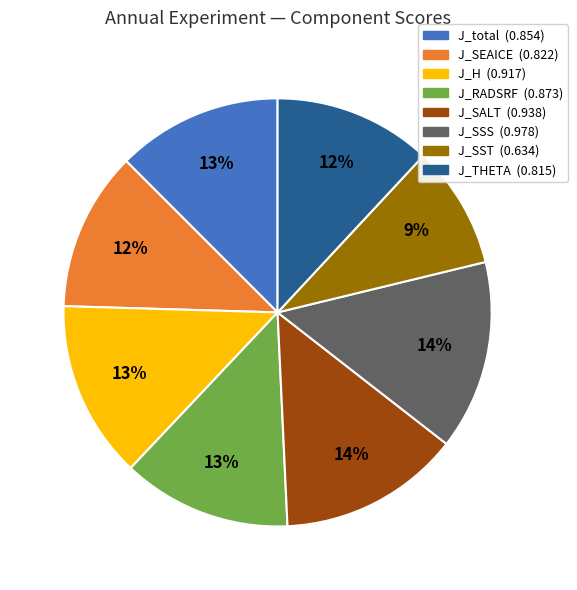

To the nearest percent, what portion does J_SEAICE represent?

12%